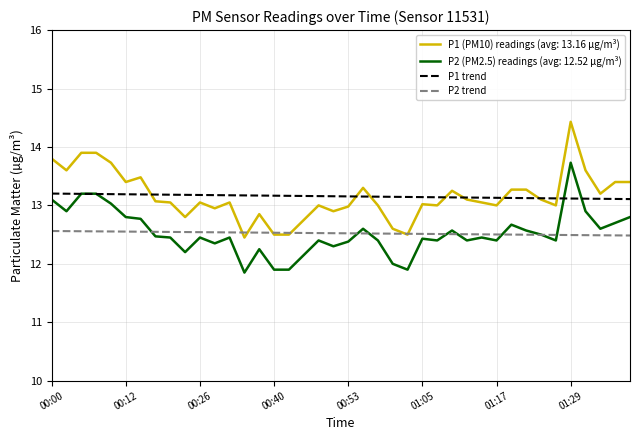

What is the minimum value for P2 trend?

12.5